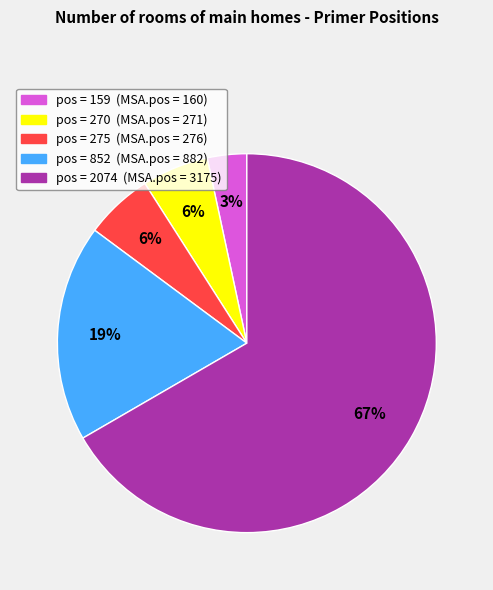

Does any single category account for the majority?

Yes